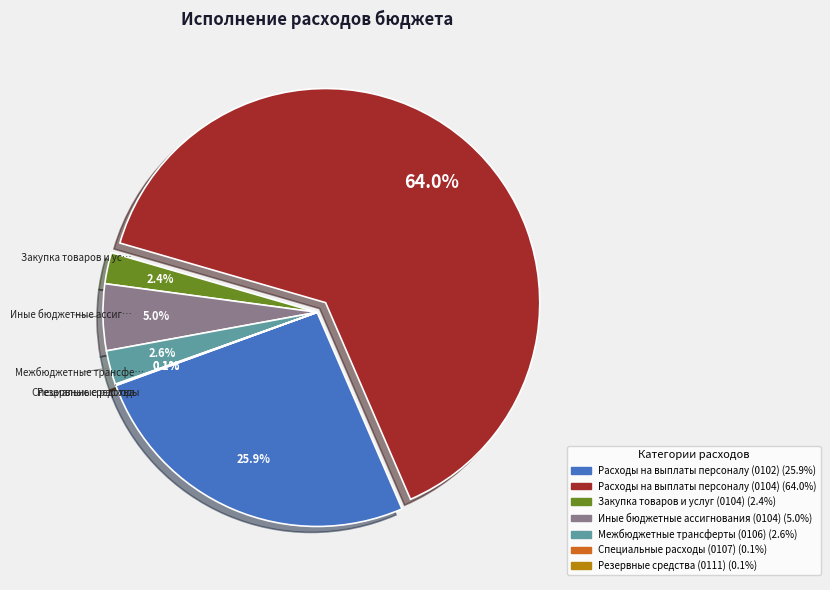

What is the total percentage of Иные бюджетные ассигнования (0104) and Межбюджетные трансферты (0106)?

7.6%